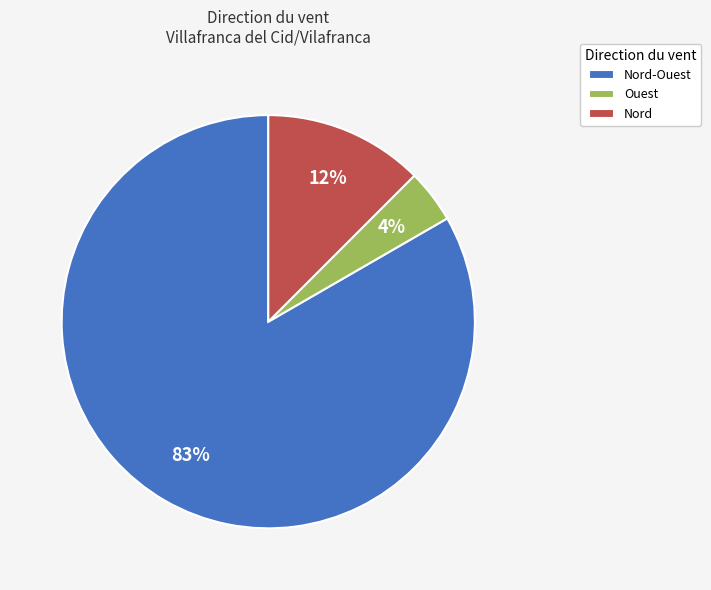

Does Nord-Ouest account for over 50% of the chart?

Yes